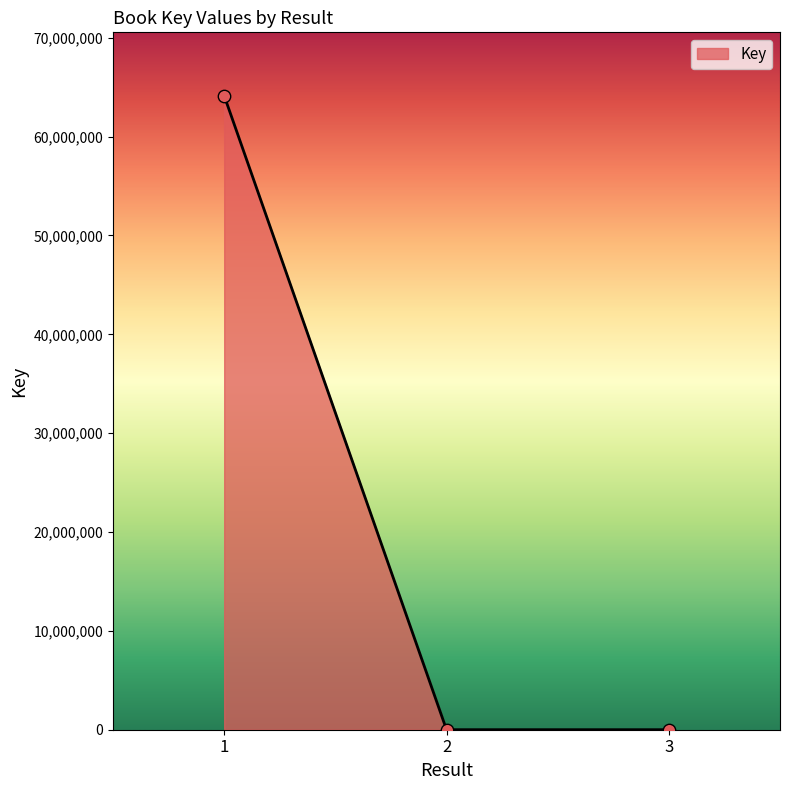

What is the change in value from 1 to 2?

-64130399